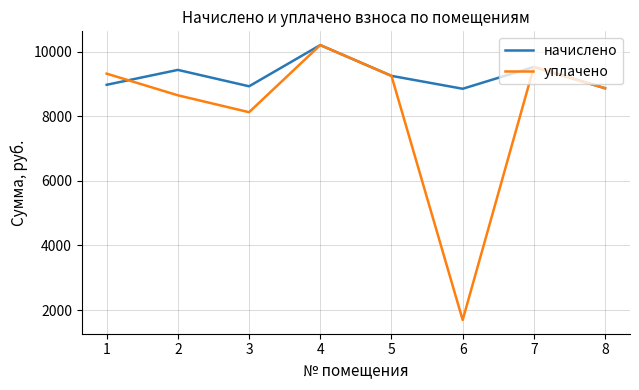

Where is the first local minimum for уплачено?

3